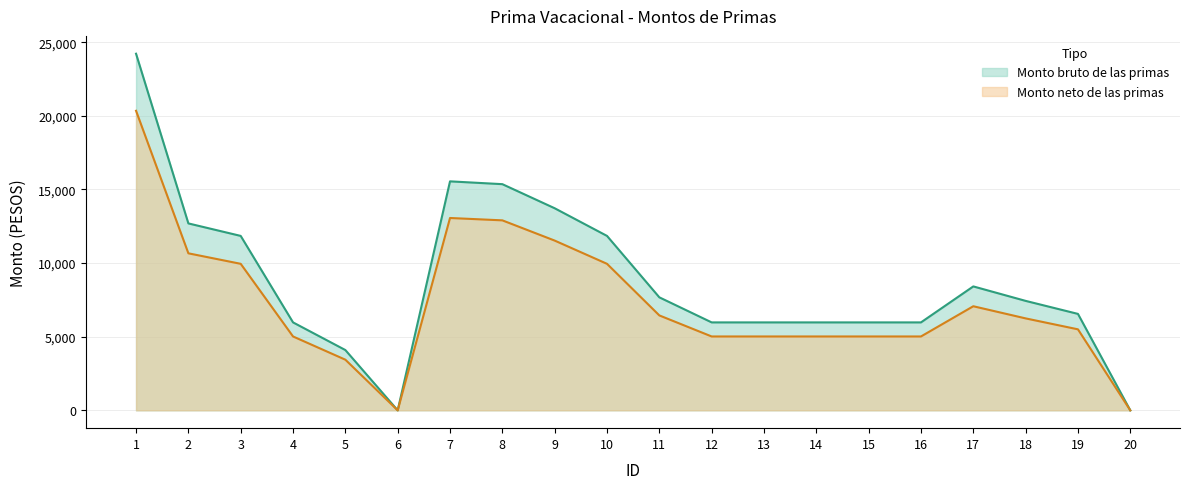

What is the difference between the maximum and second lowest values in the Monto bruto de las primas series?

24219.7